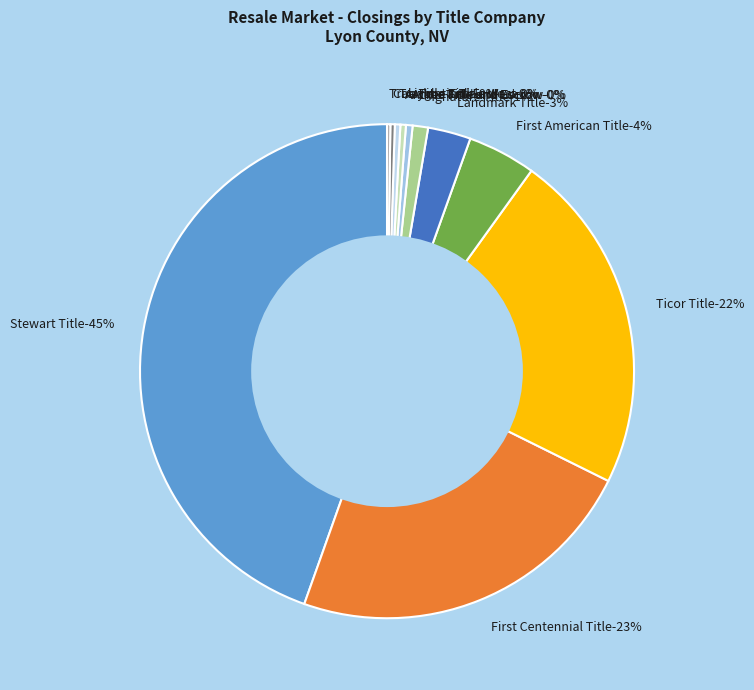

Rank the categories by value from lowest to highest.

True Title and Escrow, Calatlantic Title West, Archer Title and Escrow, Toiyabe Title, Acme Title and Escrow, Signature Title, Landmark Title, First American Title, Ticor Title, First Centennial Title, Stewart Title